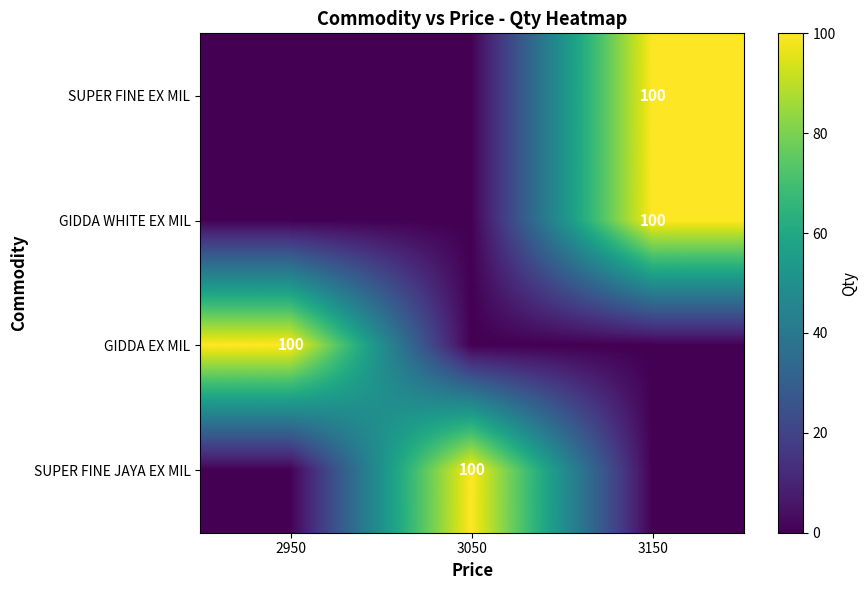

What is the total value across all series at 2950?

100